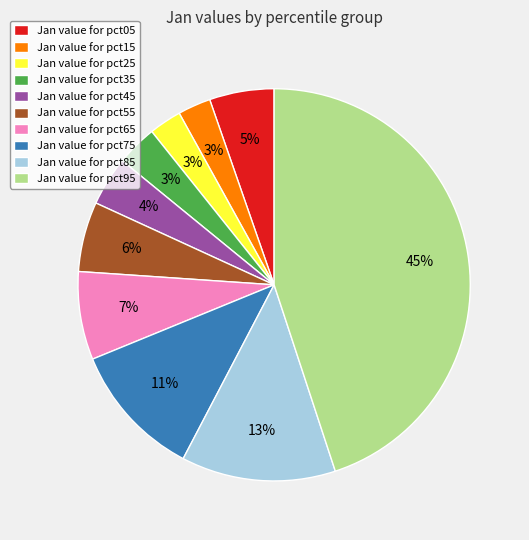

To the nearest percent, what is the difference between the Jan value for pct45 and Jan value for pct55 slice percentages?

2%